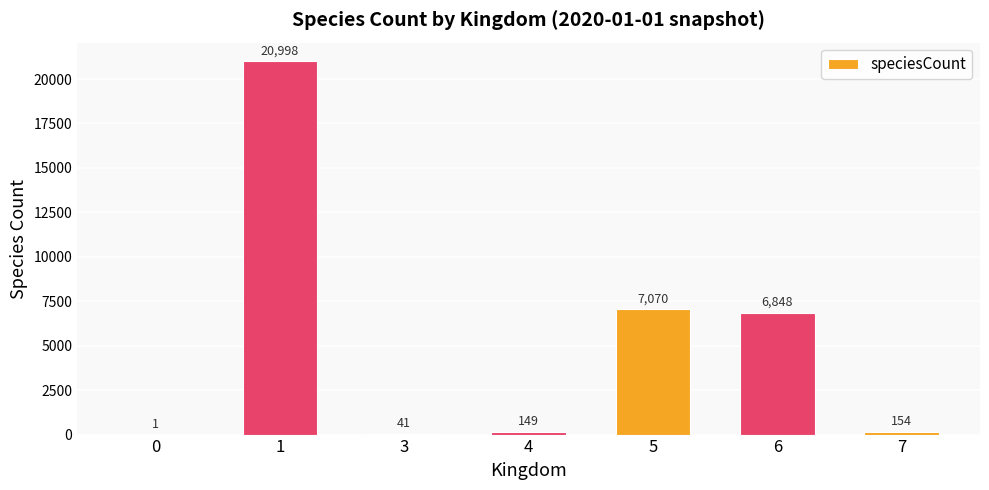

How many data points does each series have?

7